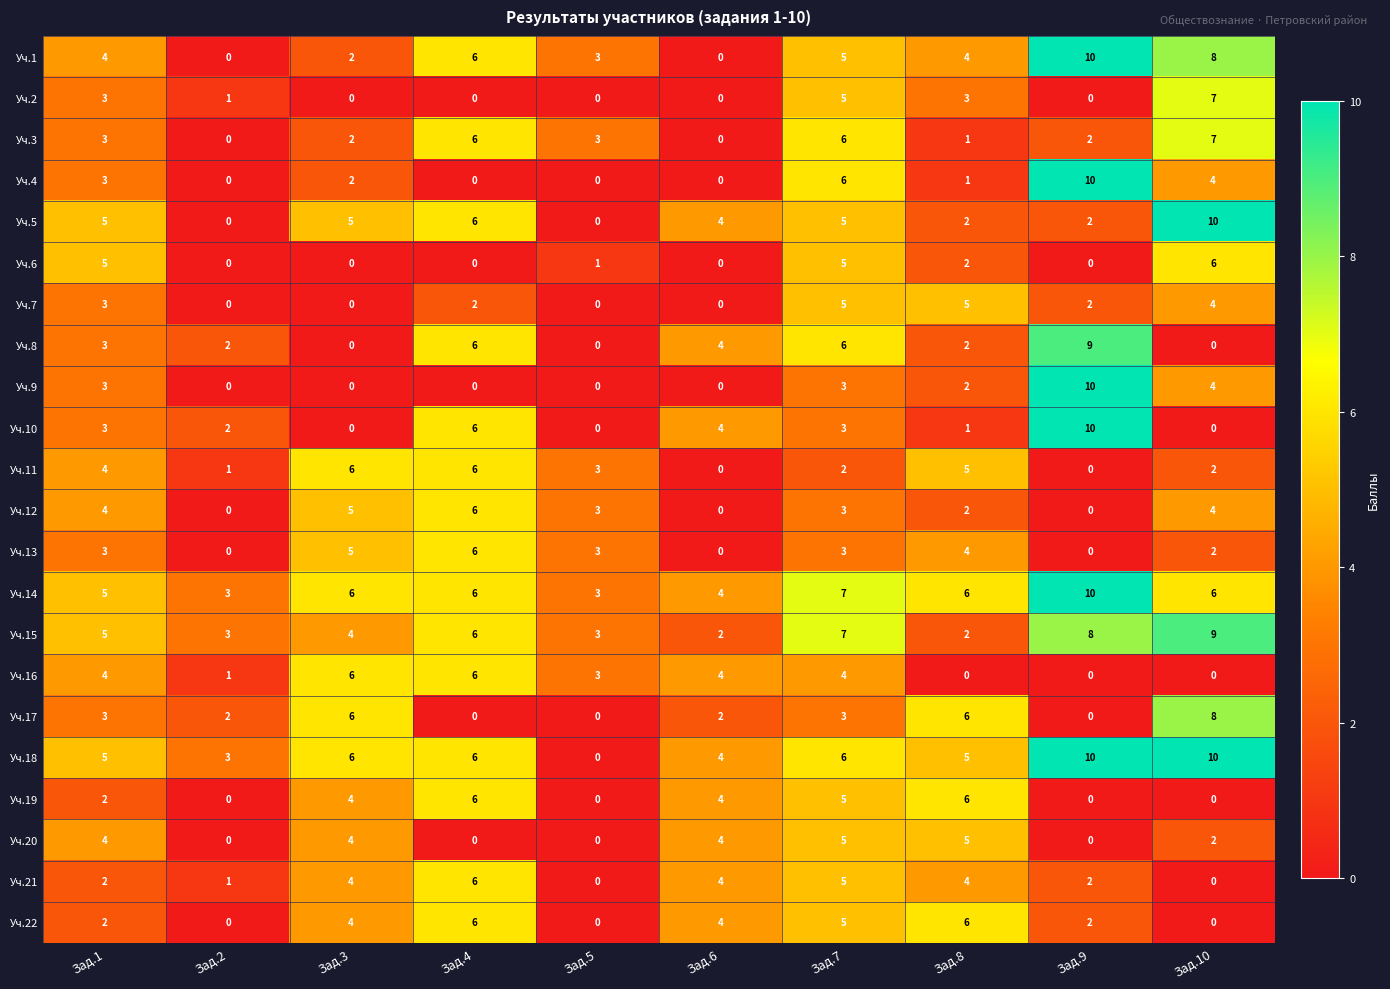

What is the spread (max minus min) of values at Зад.3?

6